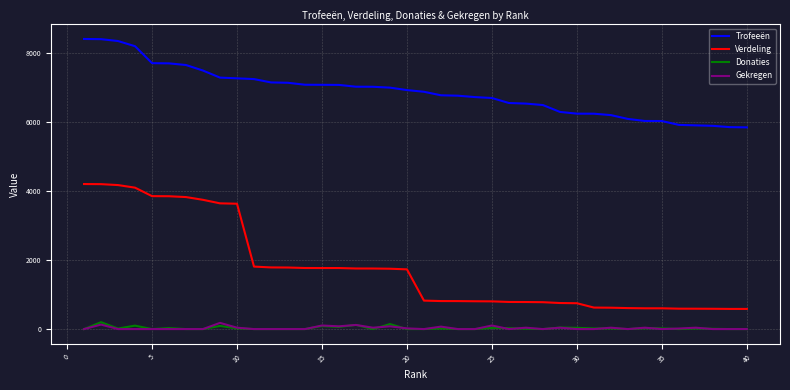

What is the maximum value shown in the chart?

8417